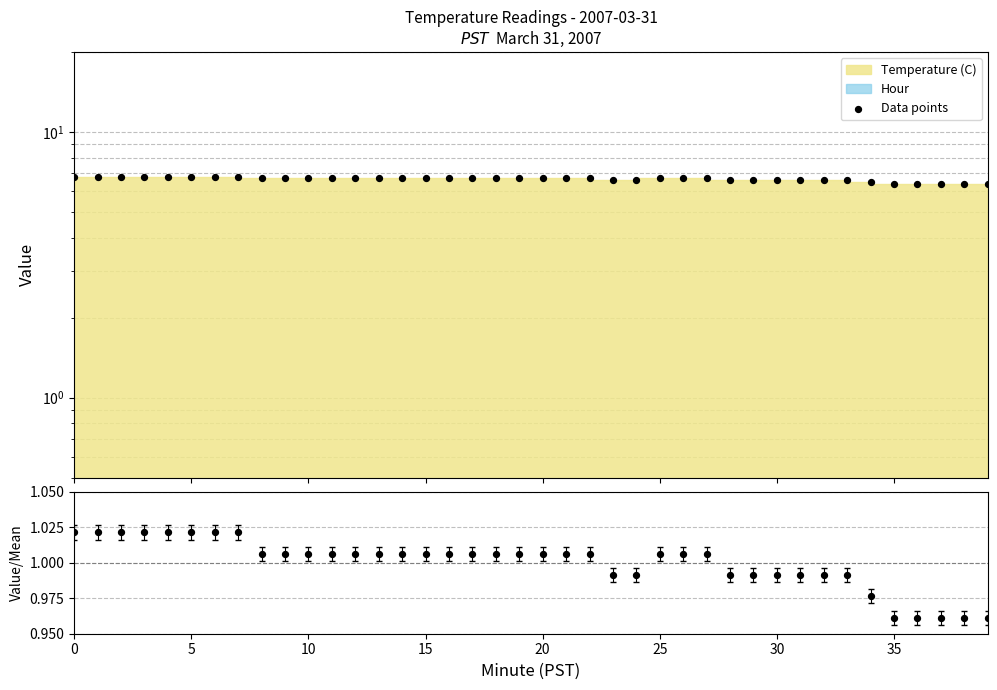

What is the total value across all series at 15?

7.8